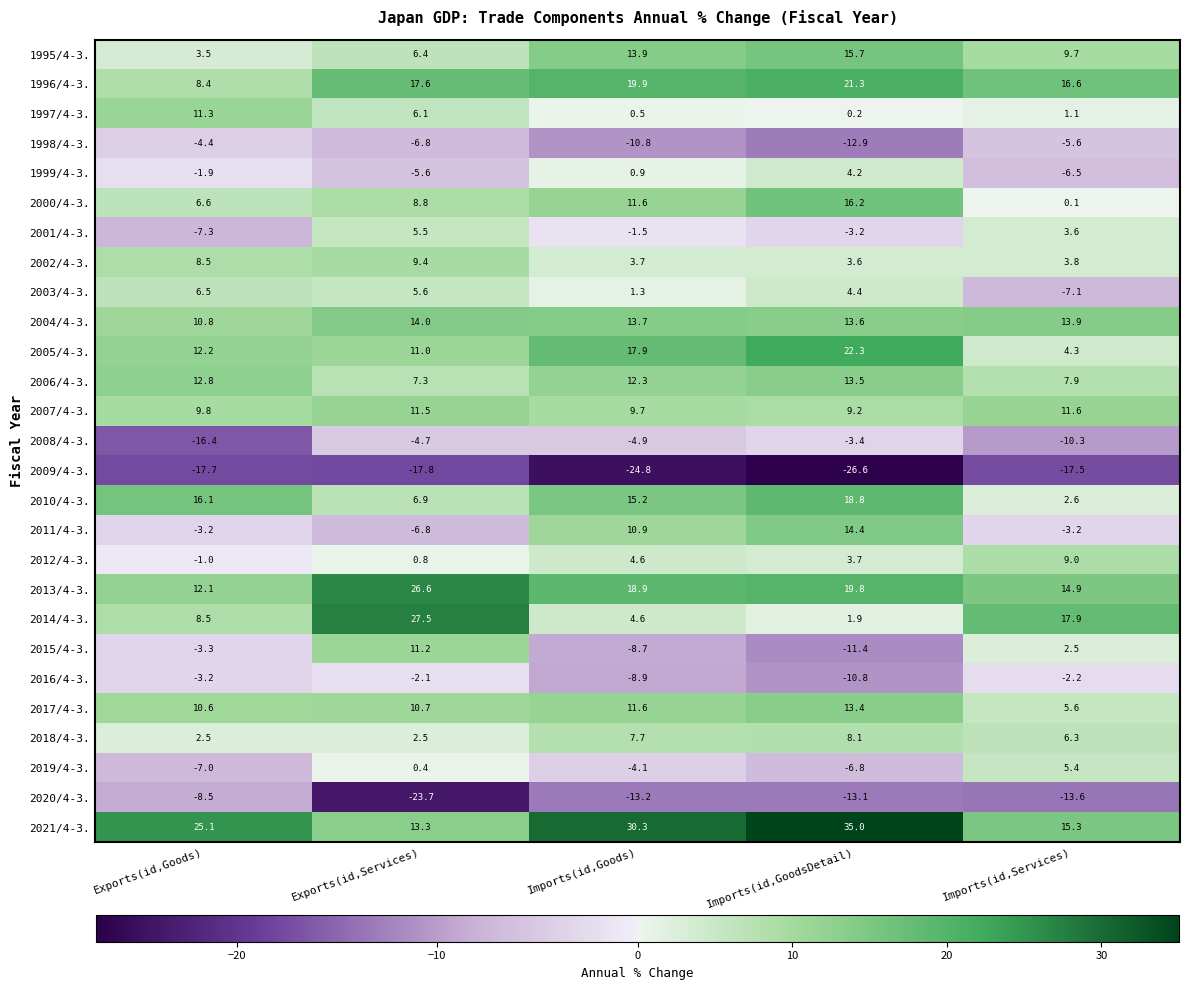

What is the greatest value displayed?

35.0